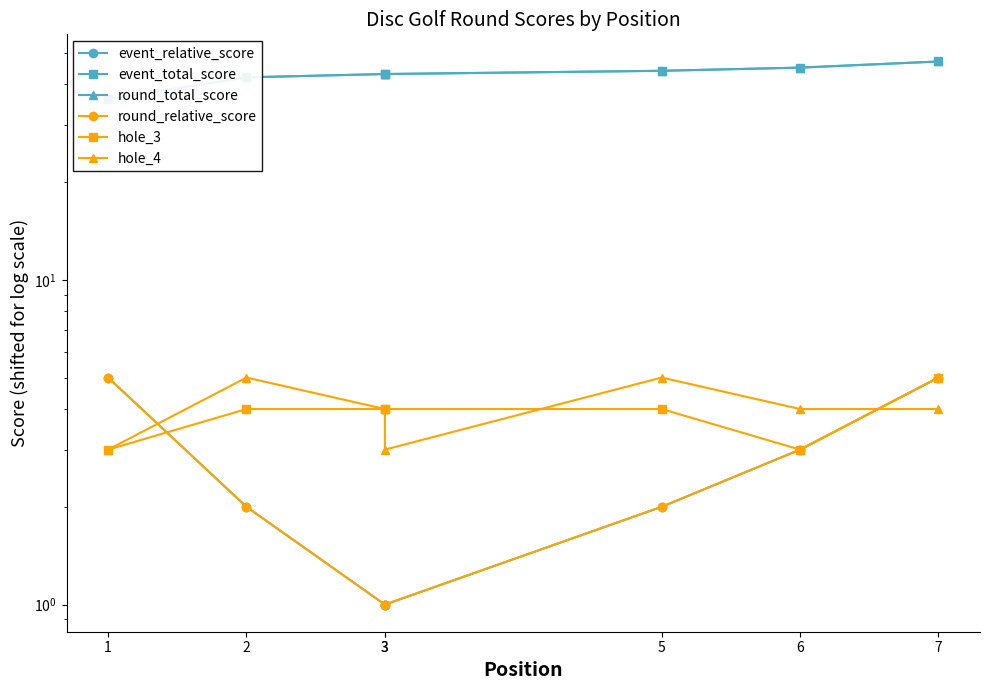

The value of hole_3 at 1 is 3. True or false?

True